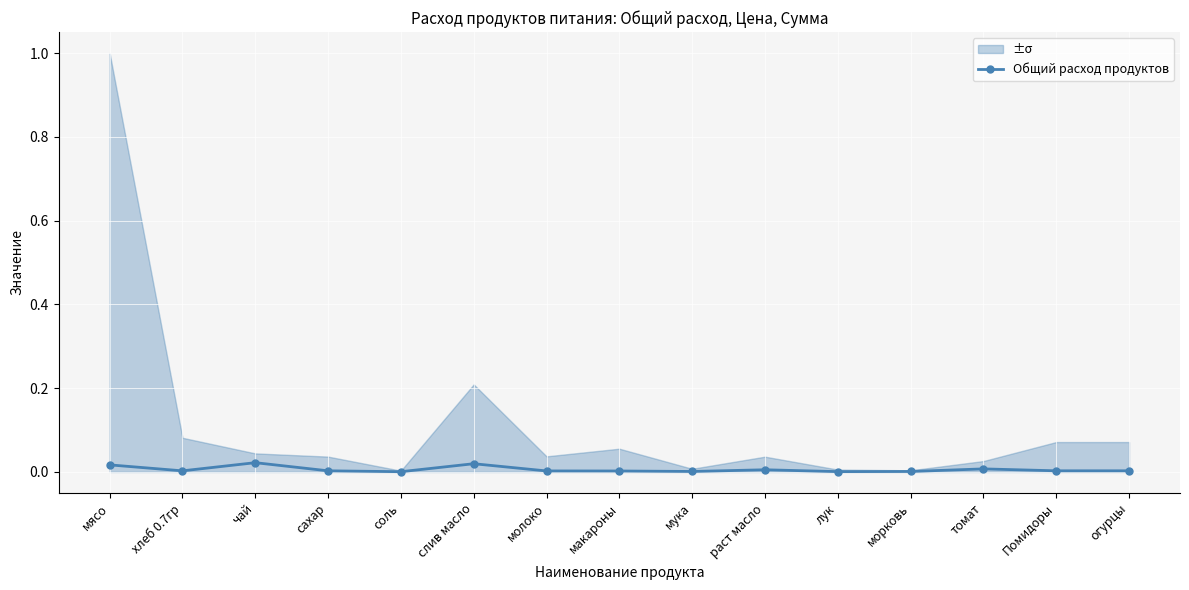

Which category has the lowest value across all series?

соль